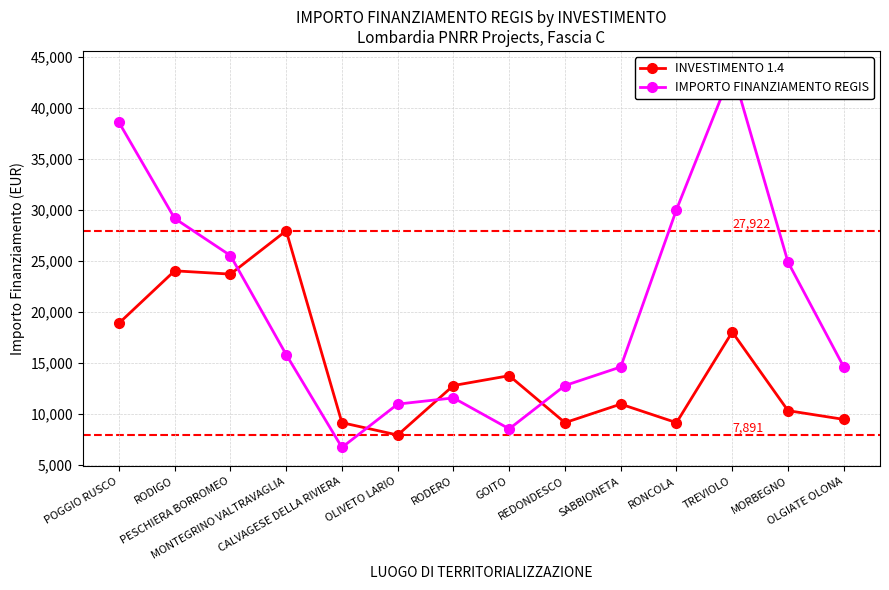

Which series has the widest spread of values?

IMPORTO FINANZIAMENTO REGIS